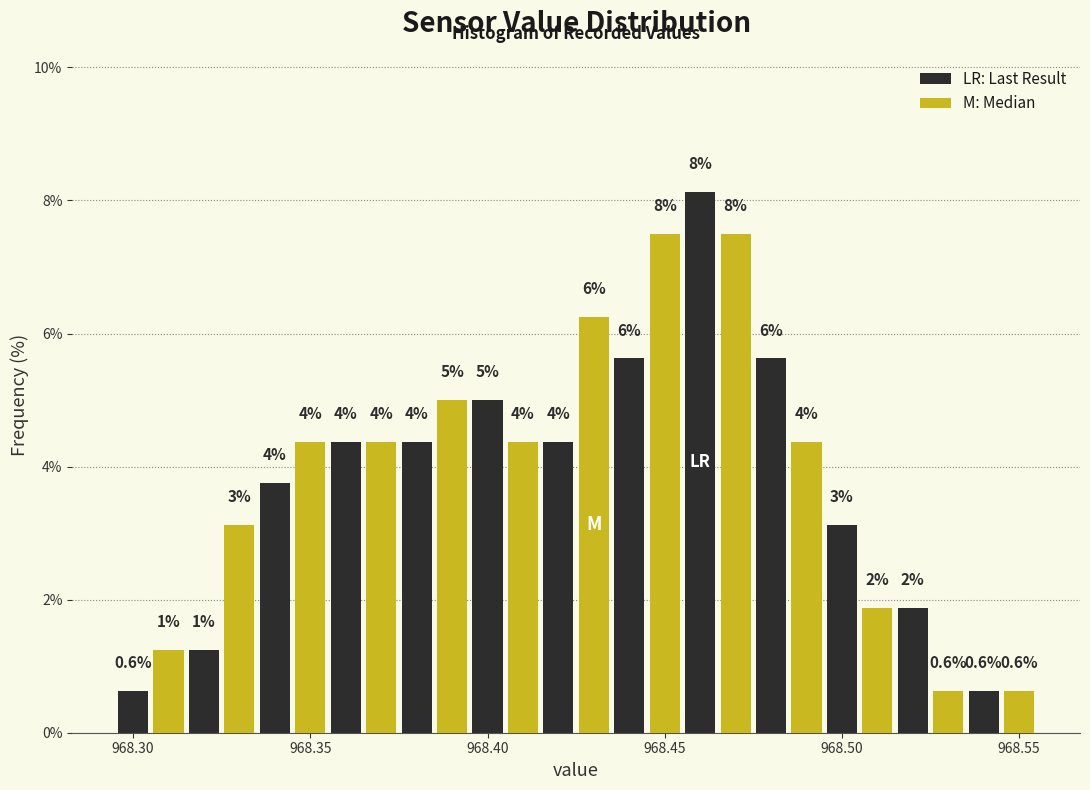

Read against the x-axis, roughly where is the centre of the tallest bar?

968.460